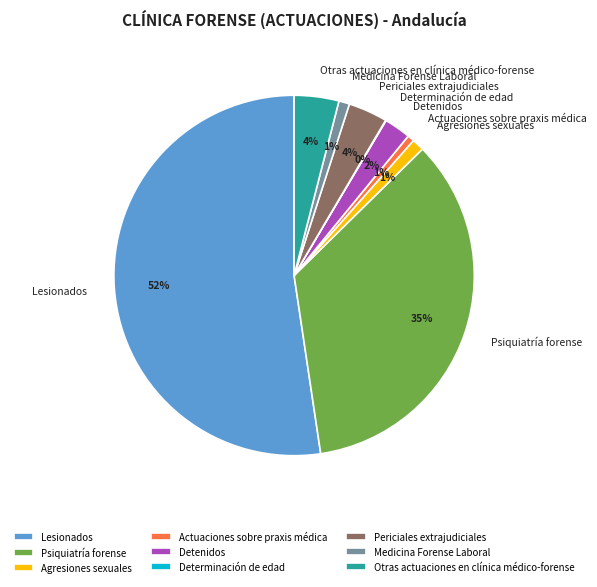

Which has a higher value, Agresiones sexuales or Psiquiatría forense?

Psiquiatría forense